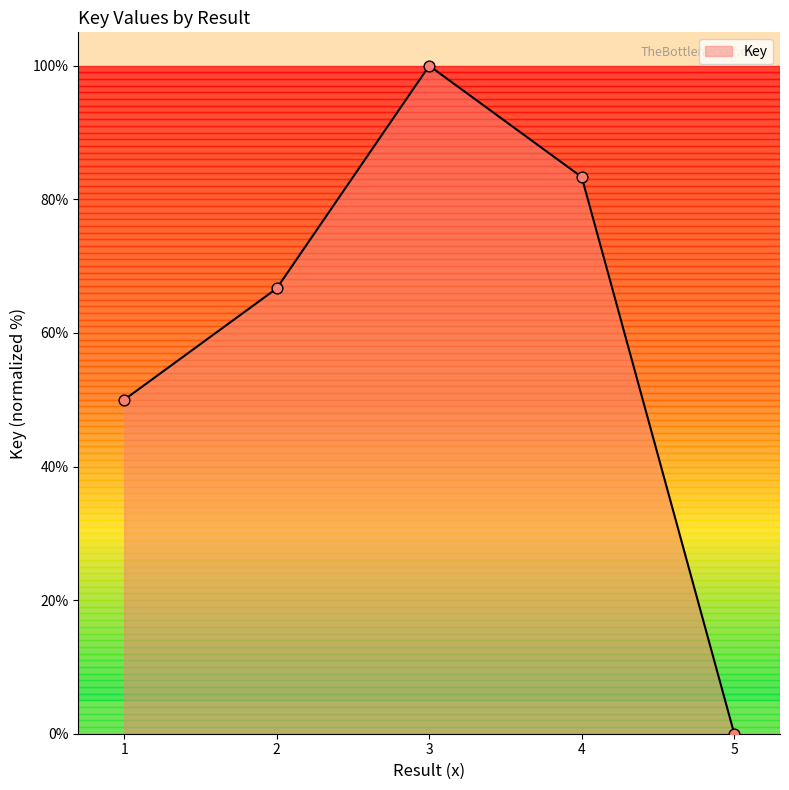

Approximately how many times larger is the value at 1 compared to 3?

0.5